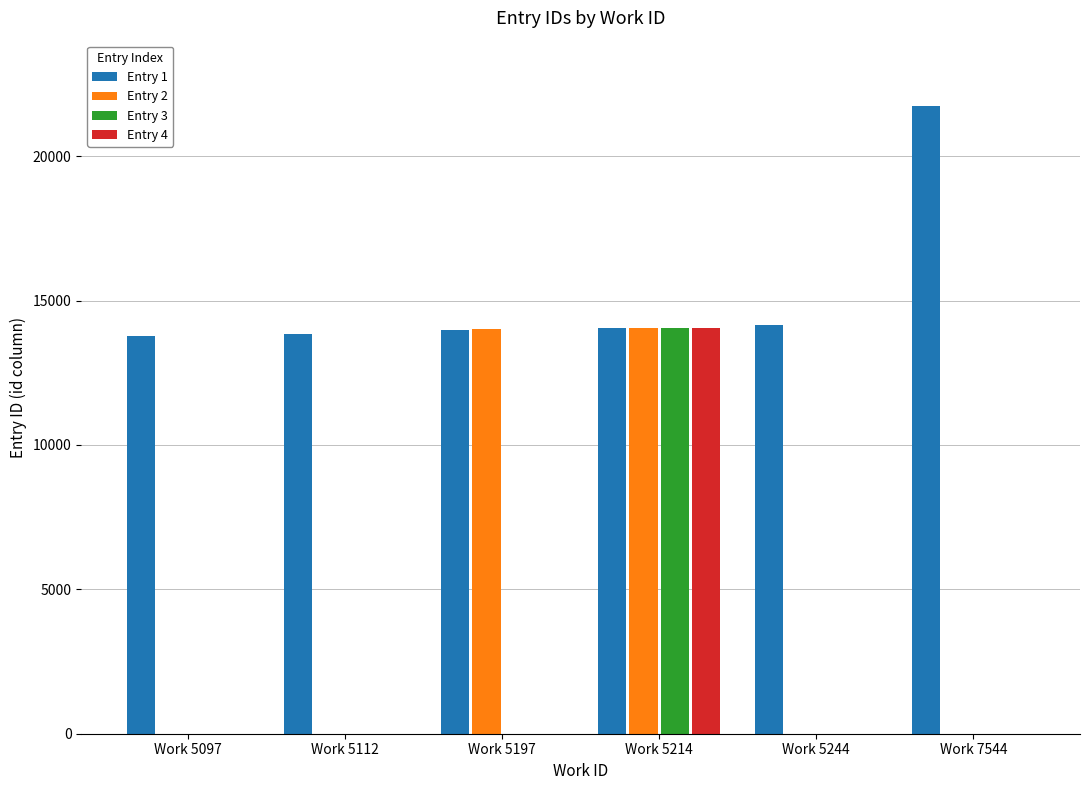

What is the sum of all Entry 3 values?

14066